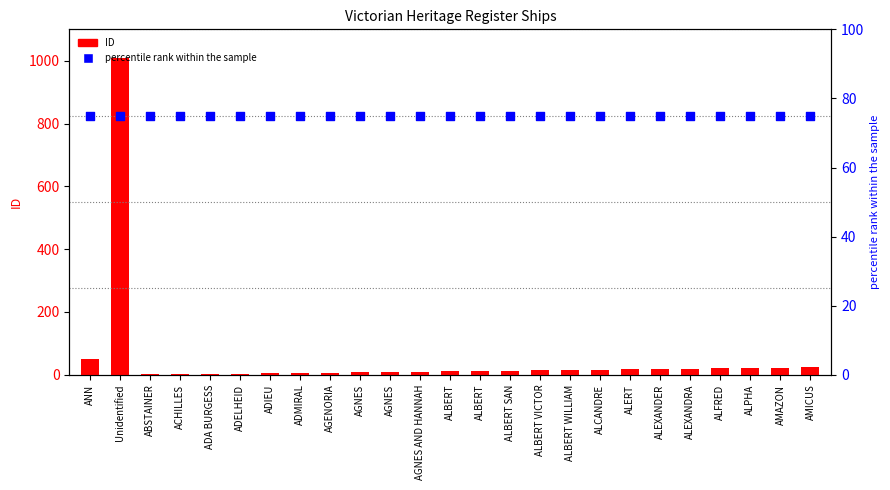

Which series reaches the minimum Y coordinate?

ID